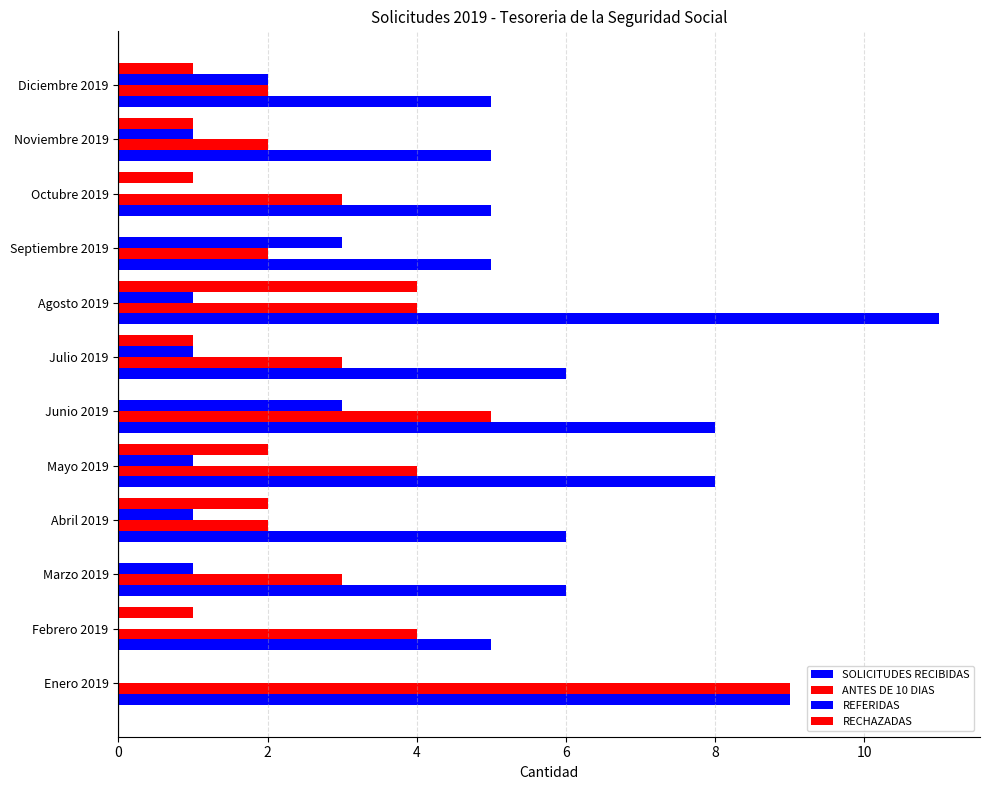

How many categories are shown in the chart?

12